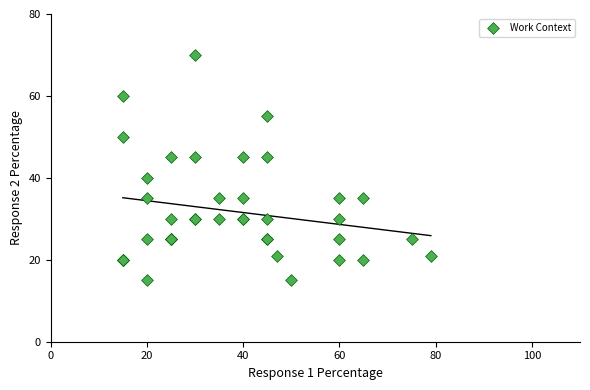

What Y value in the scatter plot is closest to 42?

40